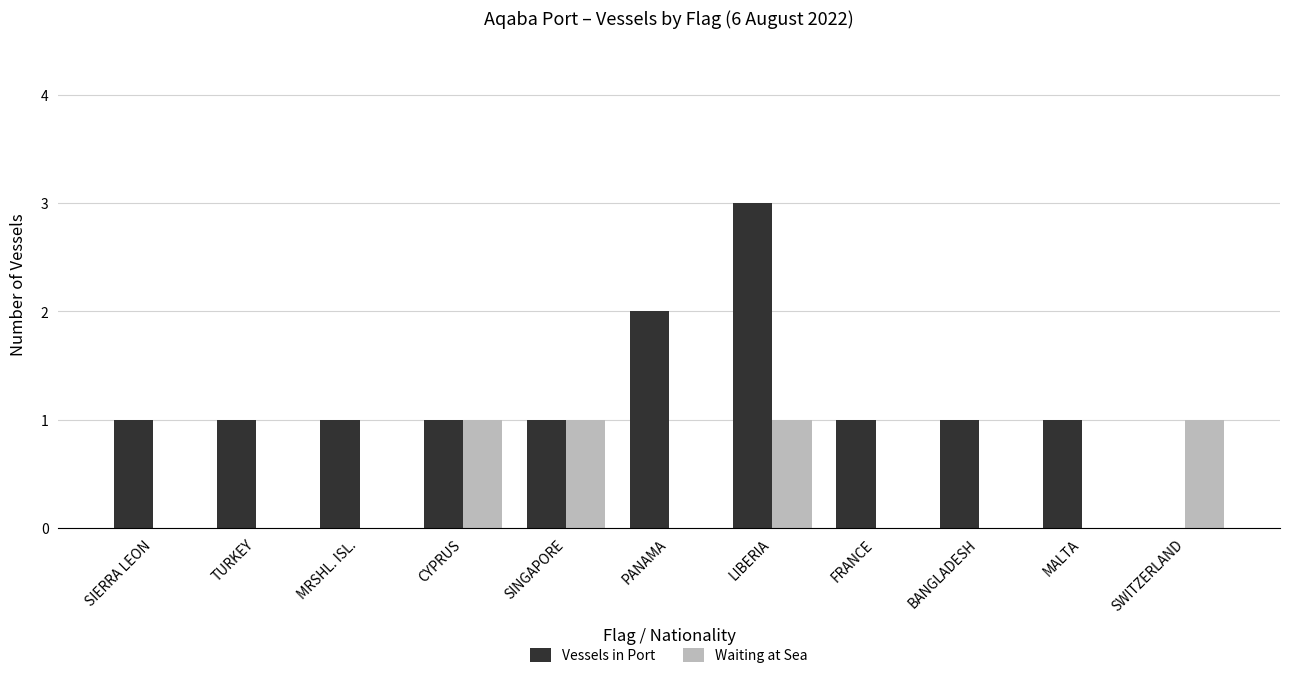

Reading left to right, list all the values displayed in this chart.

Vessels in Port: 1	1	1	1	1	2	3	1	1	1	0
Waiting at Sea: 0	0	0	1	1	0	1	0	0	0	1